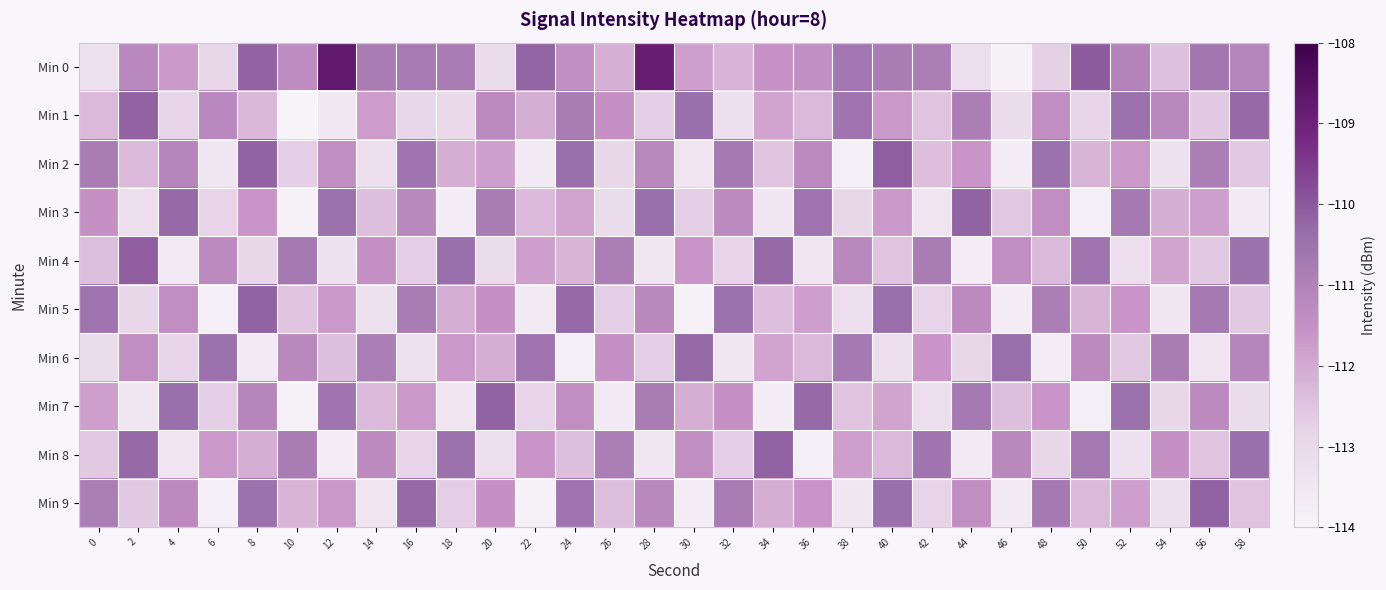

Reading left to right, list all the values displayed in this chart.

Min 0: 0=-113.3	2=-111.2	4=-111.7	6=-112.9	8=-110.2	10=-111.4	12=-108.7	14=-110.8	16=-110.8	18=-110.8	20=-113.1	22=-110.2	24=-111.4	26=-112.1	28=-108.9	30=-111.8	32=-112.2	34=-111.5	36=-111.4	38=-110.7	40=-110.8	42=-110.9	44=-113.2	46=-113.9	48=-112.7	50=-110.1	52=-111.1	54=-112.4	56=-110.6	58=-111.1
Min 1: 0=-112.3	2=-110.2	4=-112.8	6=-111.2	8=-112.3	10=-114.0	12=-113.5	14=-111.8	16=-112.9	18=-113.0	20=-111.3	22=-112.1	24=-110.8	26=-111.5	28=-112.7	30=-110.4	32=-113.2	34=-111.9	36=-112.3	38=-110.6	40=-111.7	42=-112.5	44=-110.9	46=-113.1	48=-111.4	50=-112.8	52=-110.5	54=-111.2	56=-112.6	58=-110.3
Min 2: 0=-110.8	2=-112.3	4=-111.1	6=-113.5	8=-110.2	10=-112.7	12=-111.4	14=-113.2	16=-110.6	18=-112.1	20=-111.8	22=-113.6	24=-110.4	26=-112.9	28=-111.2	30=-113.4	32=-110.7	34=-112.5	36=-111.3	38=-113.8	40=-110.1	42=-112.4	44=-111.6	46=-113.7	48=-110.5	50=-112.2	52=-111.7	54=-113.3	56=-110.9	58=-112.6
Min 3: 0=-111.5	2=-113.2	4=-110.3	6=-112.8	8=-111.6	10=-113.9	12=-110.5	14=-112.4	16=-111.2	18=-113.7	20=-110.8	22=-112.3	24=-111.9	26=-113.1	28=-110.4	30=-112.7	32=-111.3	34=-113.5	36=-110.6	38=-112.9	40=-111.7	42=-113.4	44=-110.2	46=-112.6	48=-111.4	50=-113.8	52=-110.7	54=-112.1	56=-111.8	58=-113.6
Min 4: 0=-112.4	2=-110.1	4=-113.6	6=-111.3	8=-112.9	10=-110.7	12=-113.3	14=-111.5	16=-112.7	18=-110.4	20=-113.1	22=-111.8	24=-112.2	26=-110.9	28=-113.5	30=-111.6	32=-112.8	34=-110.3	36=-113.4	38=-111.2	40=-112.5	42=-110.8	44=-113.7	46=-111.4	48=-112.3	50=-110.6	52=-113.2	54=-111.9	56=-112.6	58=-110.5
Min 5: 0=-110.6	2=-112.9	4=-111.4	6=-113.8	8=-110.2	10=-112.5	12=-111.7	14=-113.3	16=-110.8	18=-112.1	20=-111.5	22=-113.6	24=-110.3	26=-112.7	28=-111.2	30=-113.9	32=-110.5	34=-112.4	36=-111.8	38=-113.2	40=-110.4	42=-112.8	44=-111.3	46=-113.7	48=-110.9	50=-112.2	52=-111.6	54=-113.5	56=-110.7	58=-112.6
Min 6: 0=-113.1	2=-111.4	4=-112.8	6=-110.5	8=-113.6	10=-111.2	12=-112.4	14=-110.9	16=-113.3	18=-111.7	20=-112.1	22=-110.6	24=-113.8	26=-111.5	28=-112.7	30=-110.3	32=-113.5	34=-111.9	36=-112.3	38=-110.7	40=-113.2	42=-111.6	44=-112.9	46=-110.4	48=-113.7	50=-111.3	52=-112.6	54=-110.8	56=-113.4	58=-111.1
Min 7: 0=-111.8	2=-113.5	4=-110.4	6=-112.7	8=-111.1	10=-113.9	12=-110.6	14=-112.3	16=-111.7	18=-113.4	20=-110.2	22=-112.8	24=-111.4	26=-113.6	28=-110.8	30=-112.1	32=-111.5	34=-113.7	36=-110.3	38=-112.5	40=-111.9	42=-113.2	44=-110.7	46=-112.4	48=-111.6	50=-113.8	52=-110.5	54=-112.9	56=-111.3	58=-113.1
Min 8: 0=-112.6	2=-110.3	4=-113.4	6=-111.7	8=-112.1	10=-110.8	12=-113.7	14=-111.3	16=-112.8	18=-110.5	20=-113.2	22=-111.6	24=-112.4	26=-110.9	28=-113.5	30=-111.4	32=-112.7	34=-110.2	36=-113.8	38=-111.8	40=-112.3	42=-110.6	44=-113.6	46=-111.2	48=-112.9	50=-110.7	52=-113.3	54=-111.5	56=-112.5	58=-110.4
Min 9: 0=-110.9	2=-112.6	4=-111.3	6=-113.8	8=-110.5	10=-112.2	12=-111.7	14=-113.4	16=-110.3	18=-112.7	20=-111.5	22=-113.9	24=-110.6	26=-112.4	28=-111.2	30=-113.7	32=-110.8	34=-112.1	36=-111.6	38=-113.5	40=-110.4	42=-112.8	44=-111.4	46=-113.6	48=-110.7	50=-112.3	52=-111.8	54=-113.2	56=-110.2	58=-112.5